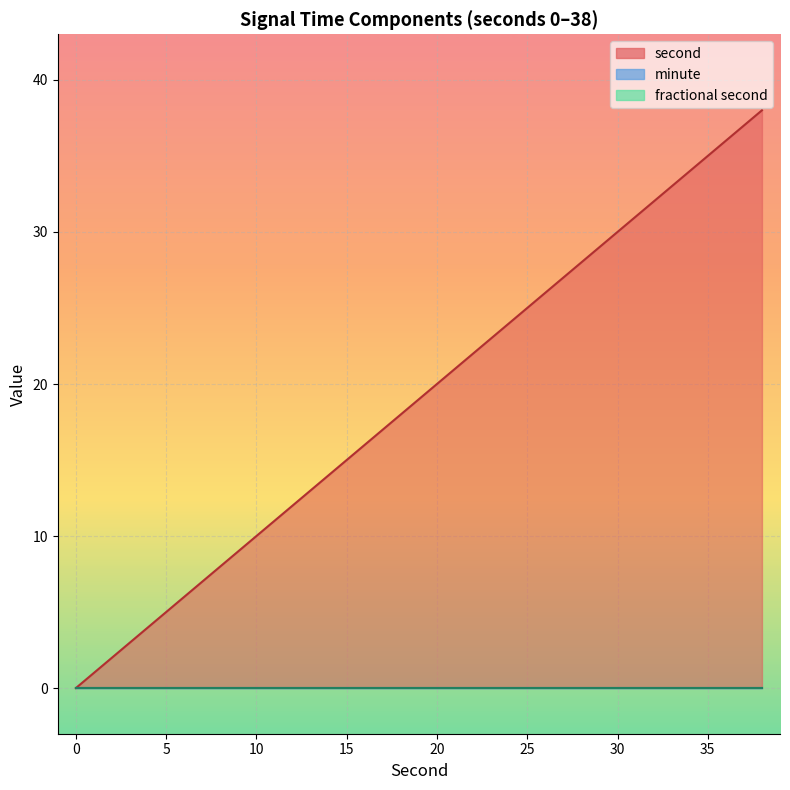

Rank the series at 30 from highest to lowest value.

second, minute, fractional second